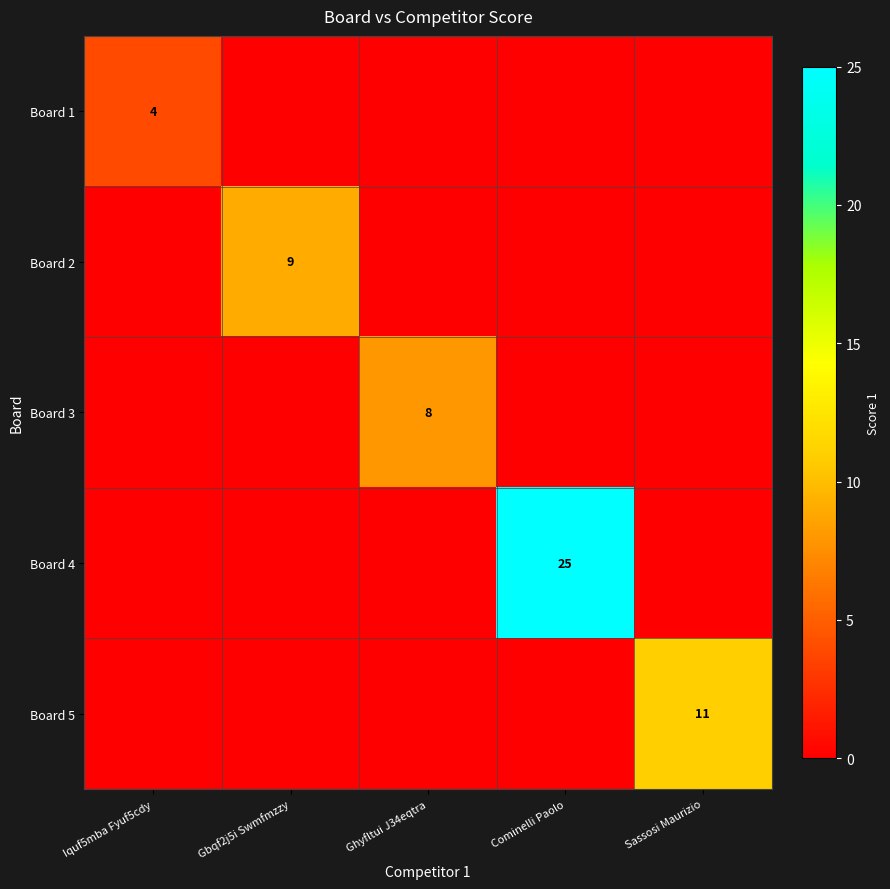

The Board 1 series shows 4 at Iquf5mba Fyuf5cdy. True or false?

True